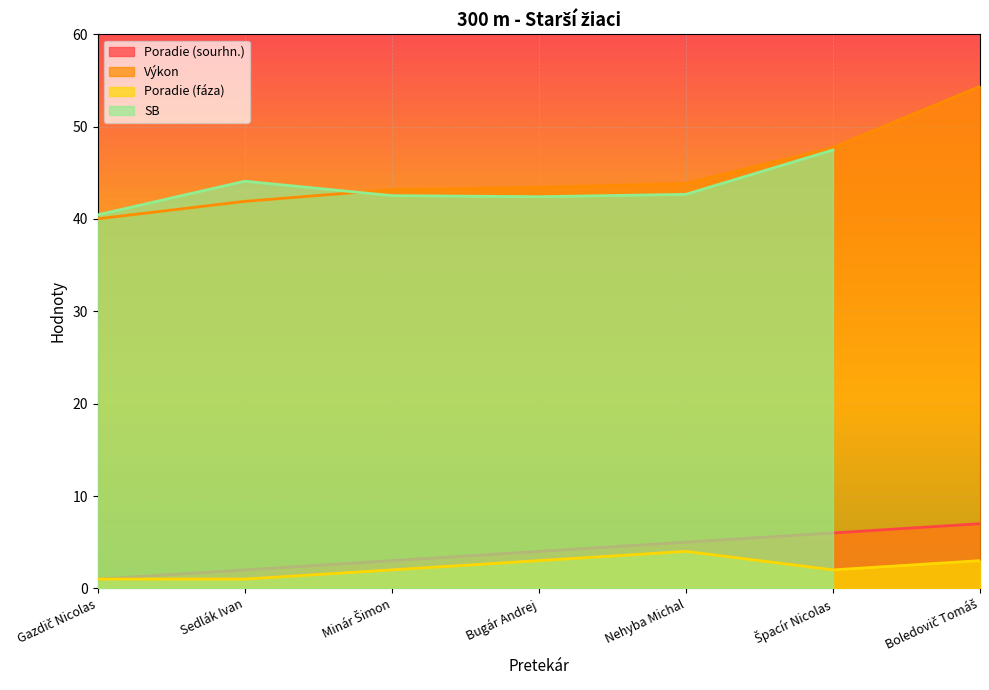

True or false: Poradie (sourhn.) has more than 1 interior local peaks.

False